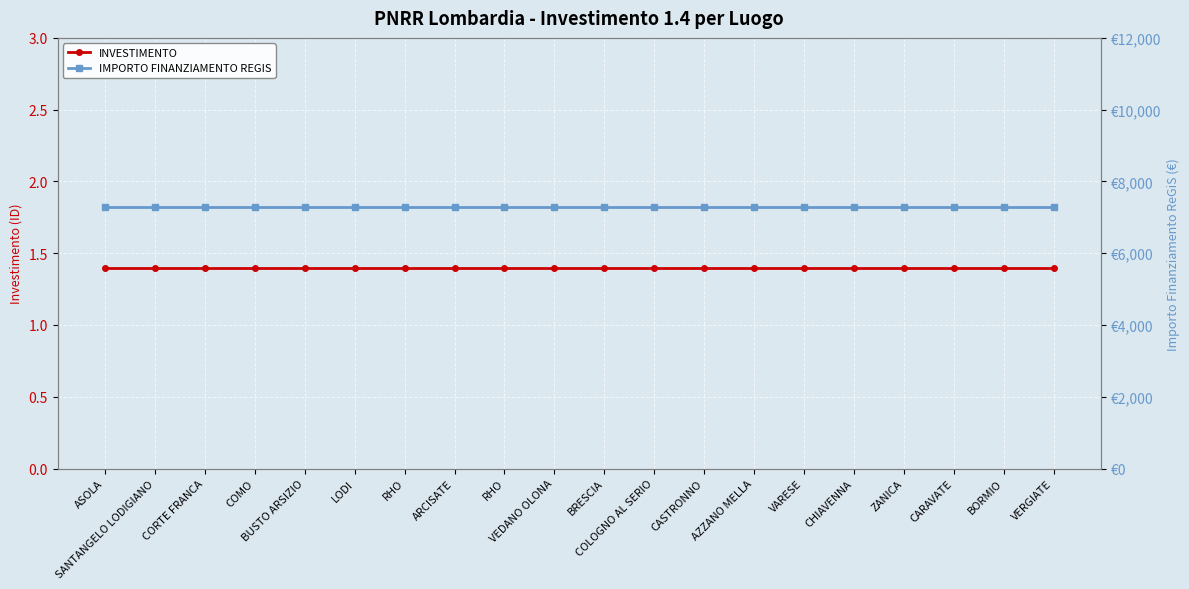

True or false: INVESTIMENTO and IMPORTO FINANZIAMENTO REGIS cross at least once.

False